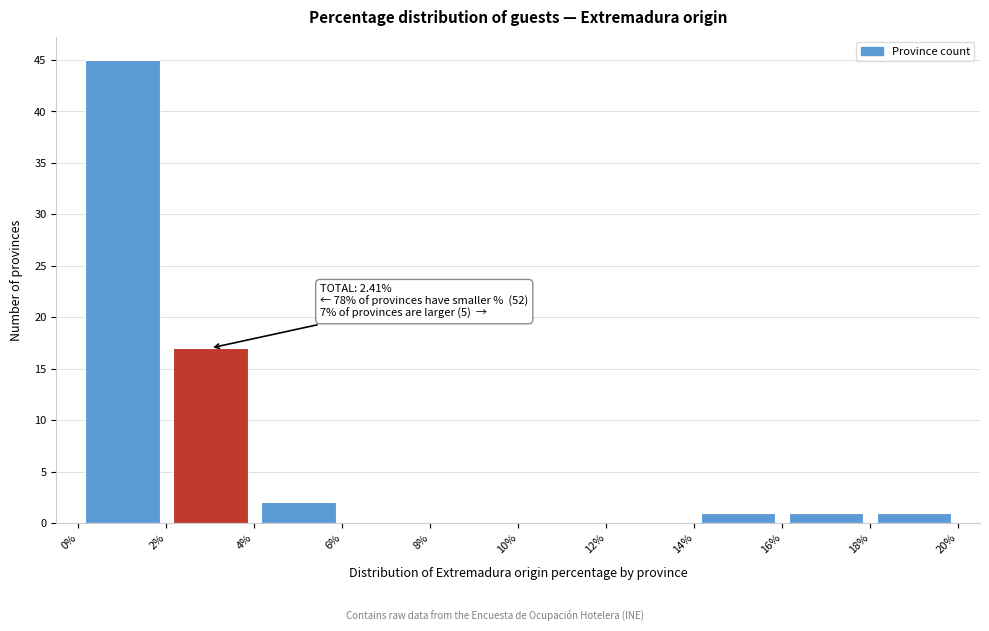

Which range on the x-axis has the tallest bar?

0% to 2%